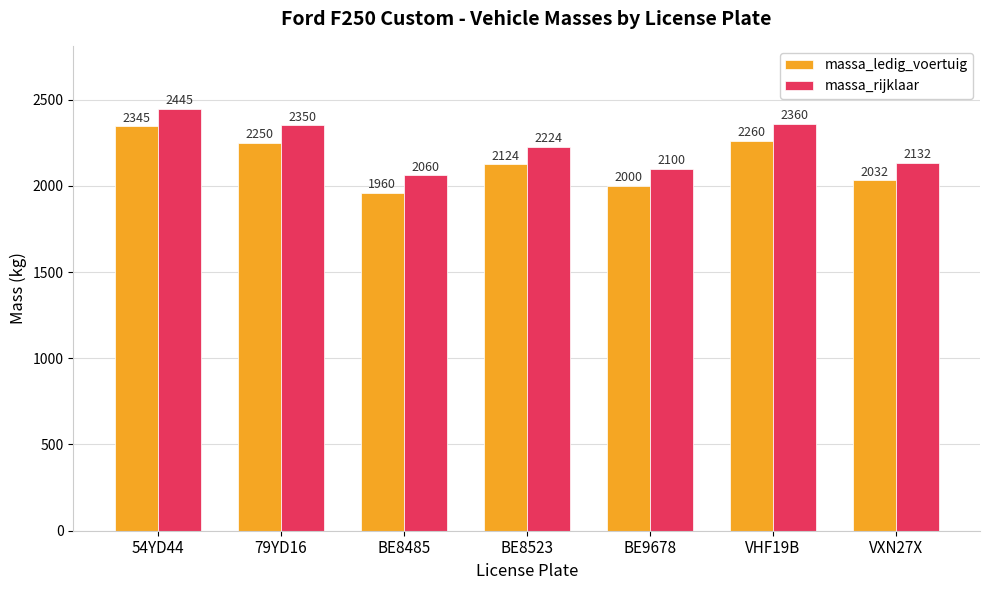

How many bars are there in total?

14